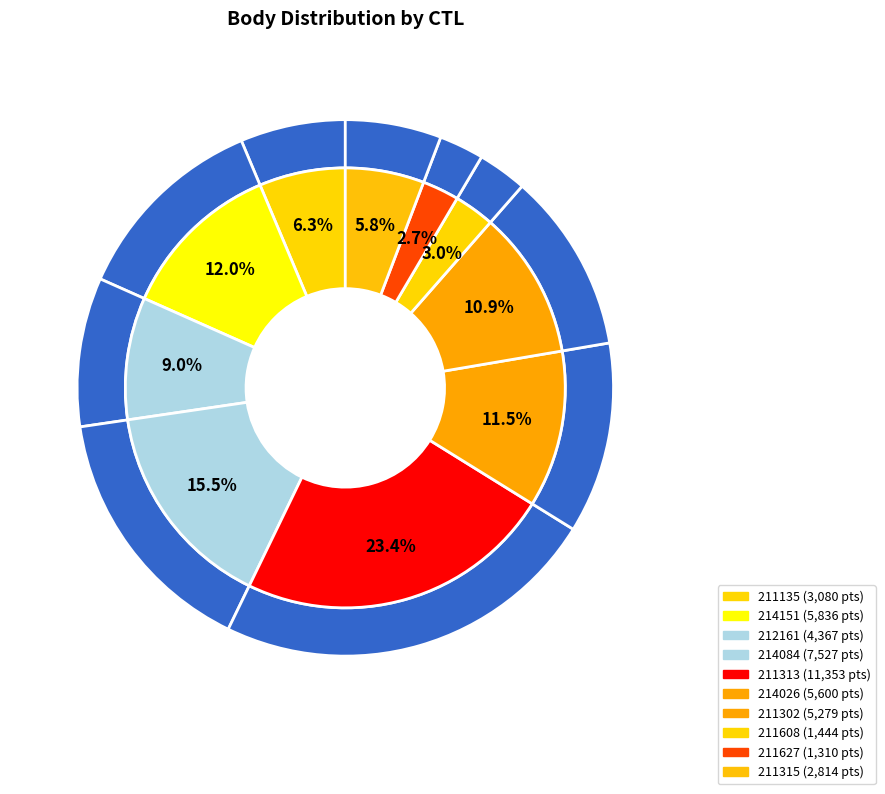

How many slices are in this pie chart?

10